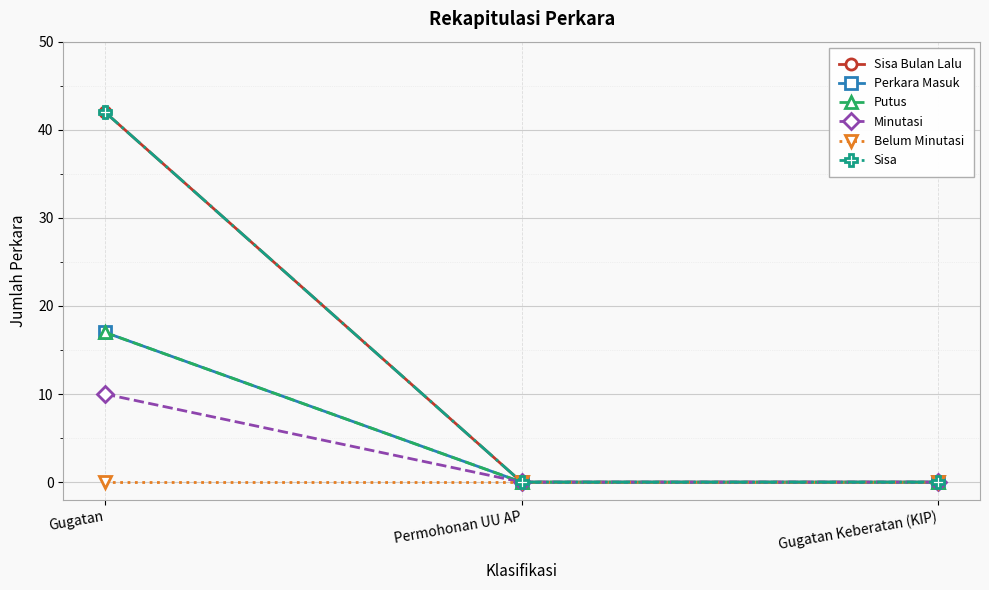

Is this an area chart (filled region under the line)?

No